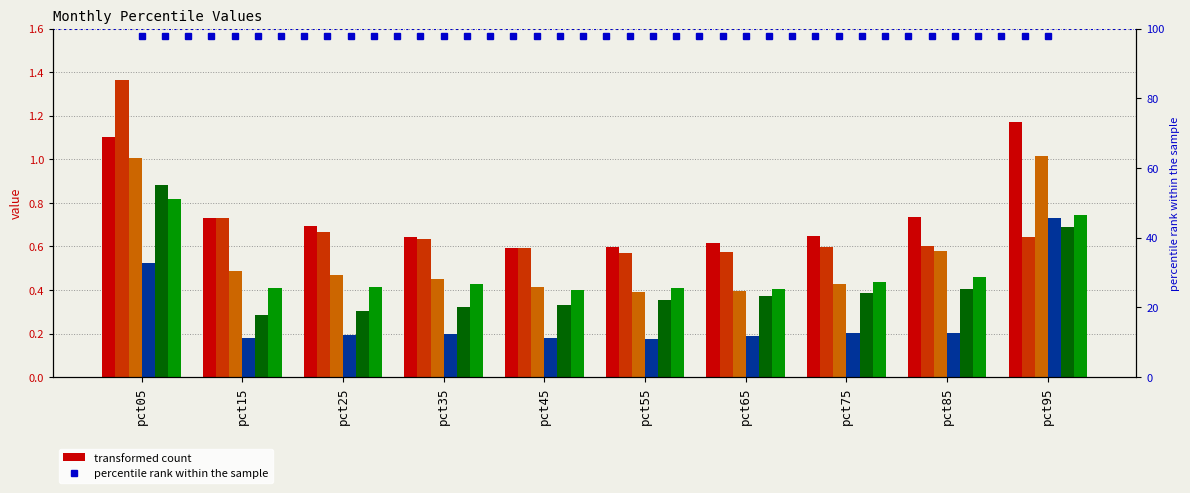

Reading left to right, list all the values displayed in this chart.

Jan: 1.1	0.7	0.7	0.6	0.6	0.6	0.6	0.6	0.7	1.2
Feb: 1.4	0.7	0.7	0.6	0.6	0.6	0.6	0.6	0.6	0.6
Mar: 1.0	0.5	0.5	0.4	0.4	0.4	0.4	0.4	0.6	1.0
Apr: 0.5	0.2	0.2	0.2	0.2	0.2	0.2	0.2	0.2	0.7
May: 0.9	0.3	0.3	0.3	0.3	0.4	0.4	0.4	0.4	0.7
Jun: 0.8	0.4	0.4	0.4	0.4	0.4	0.4	0.4	0.5	0.7